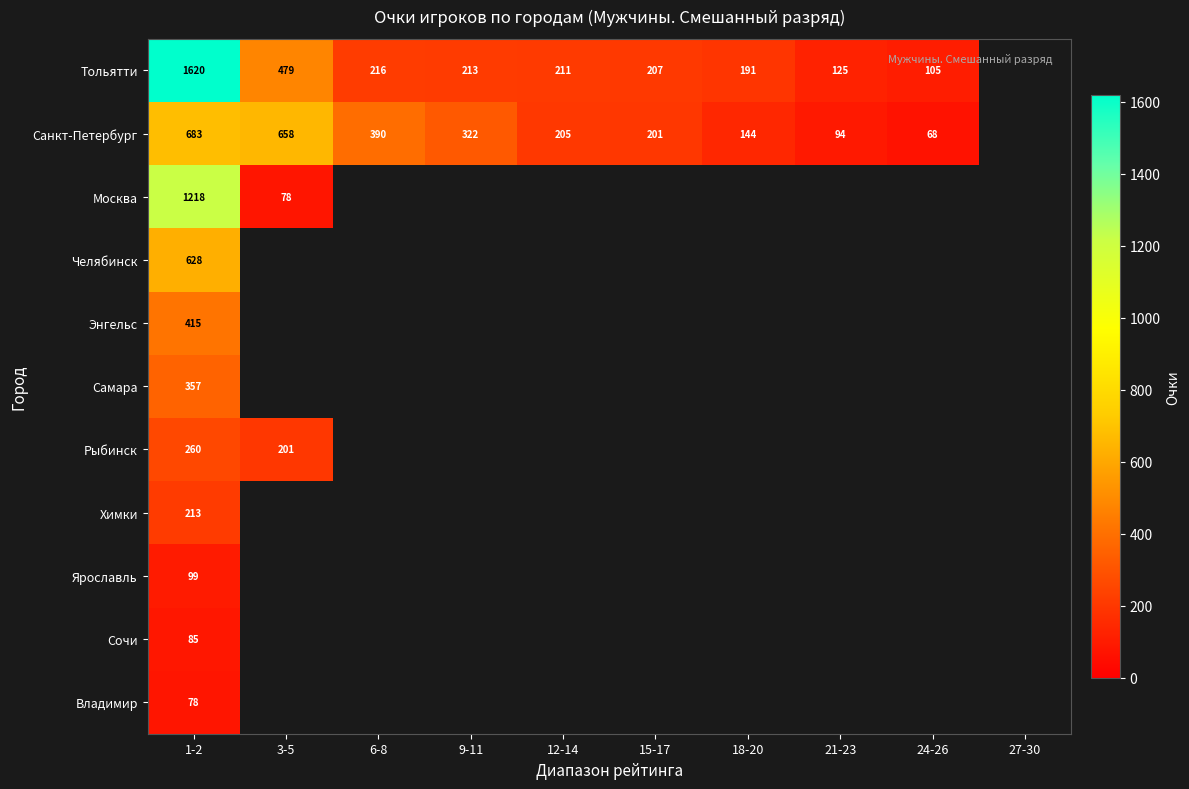

The Челябинск series shows 1119 at 1-2. True or false?

False